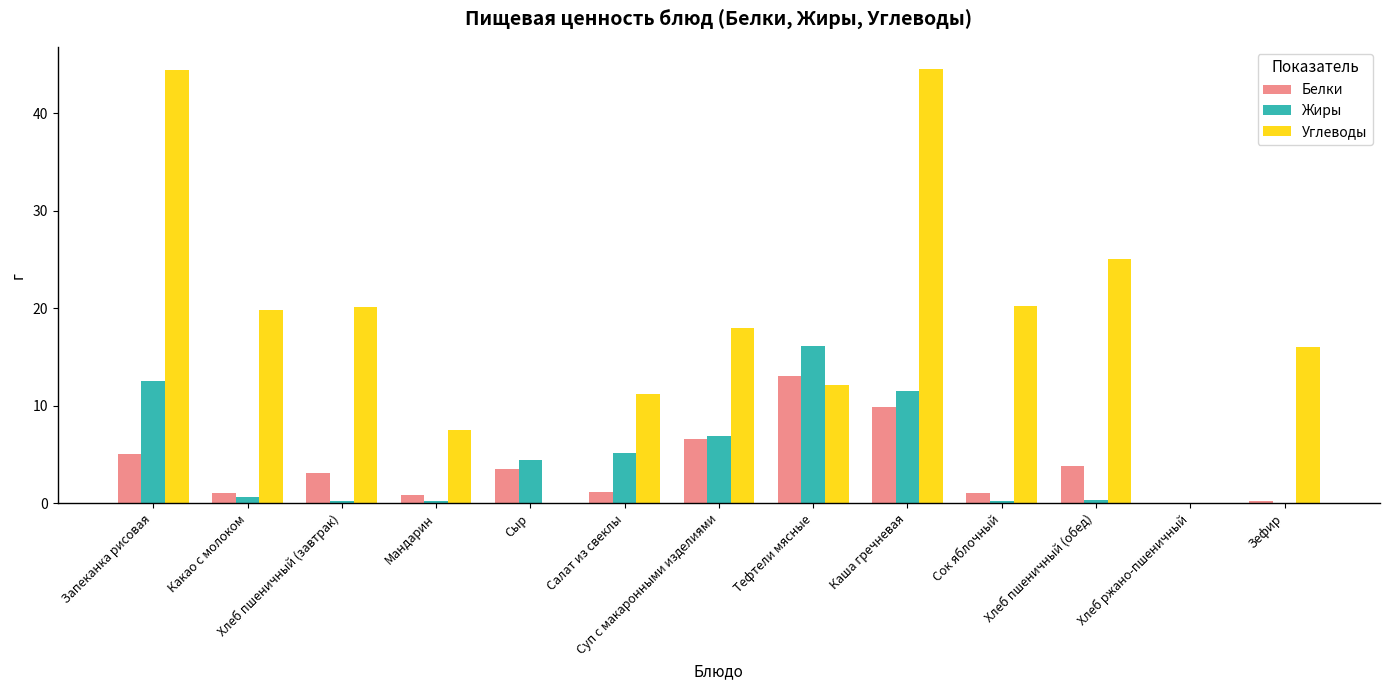

The value of Жиры at Запеканка рисовая is 19.3. True or false?

False